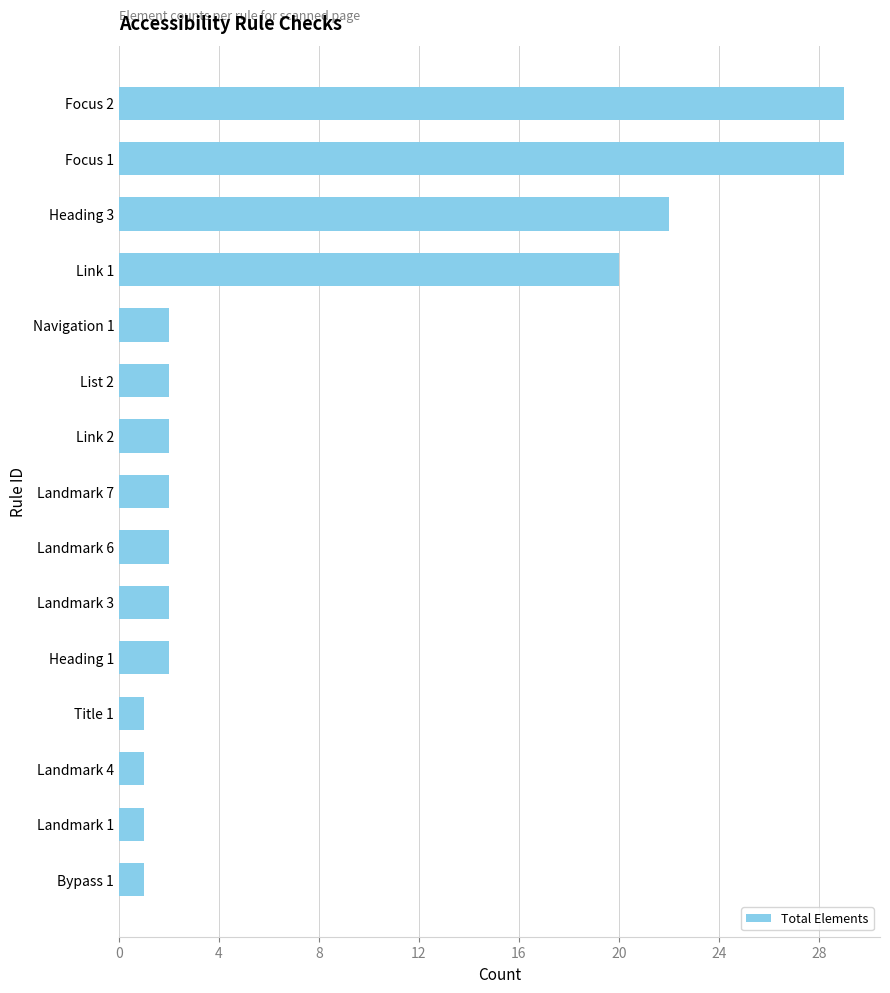

What is the difference between the second highest and second lowest values?

28